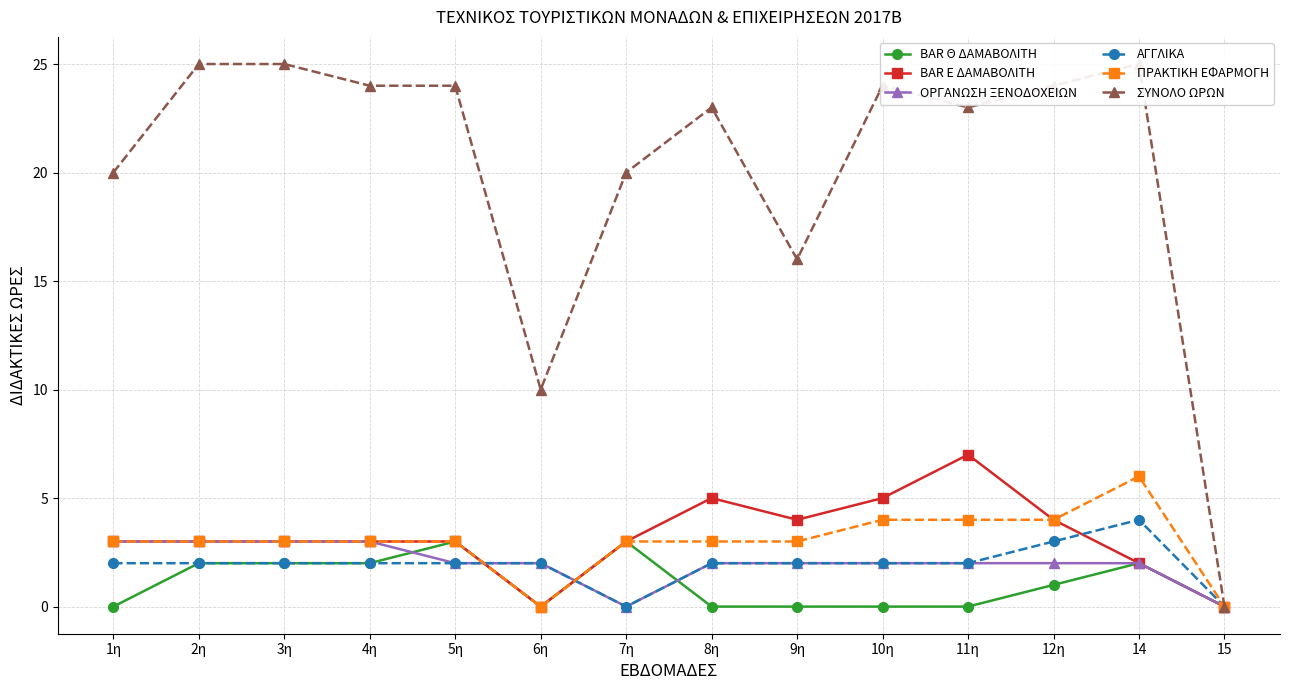

At which label does ΠΡΑΚΤΙΚΗ ΕΦΑΡΜΟΓΗ first exceed 3?

10η